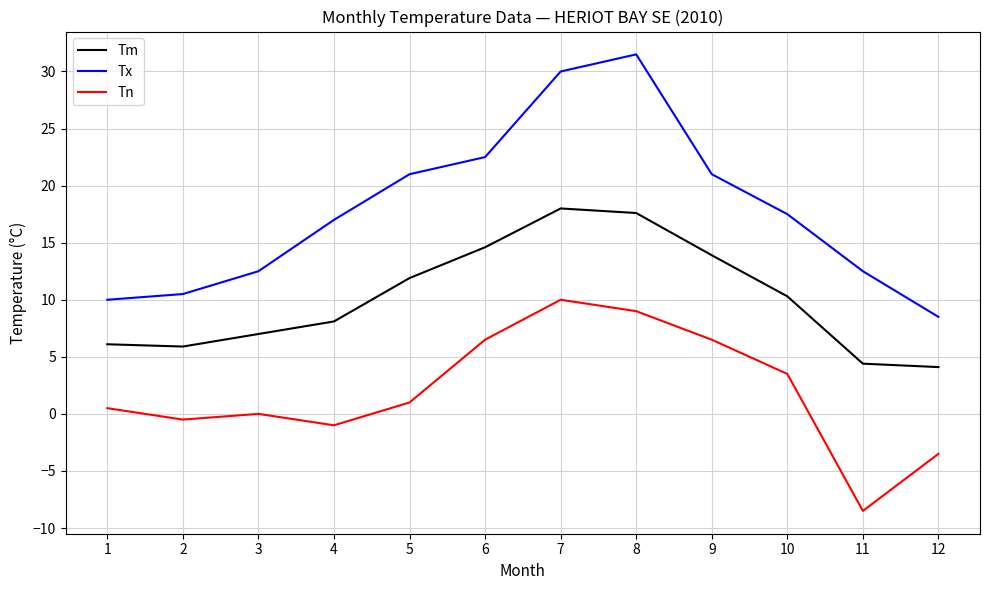

What is the total value across all series at 4?

24.1